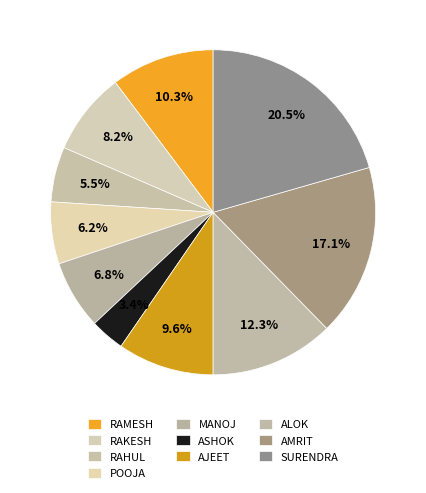

How many segments does this pie chart have?

10